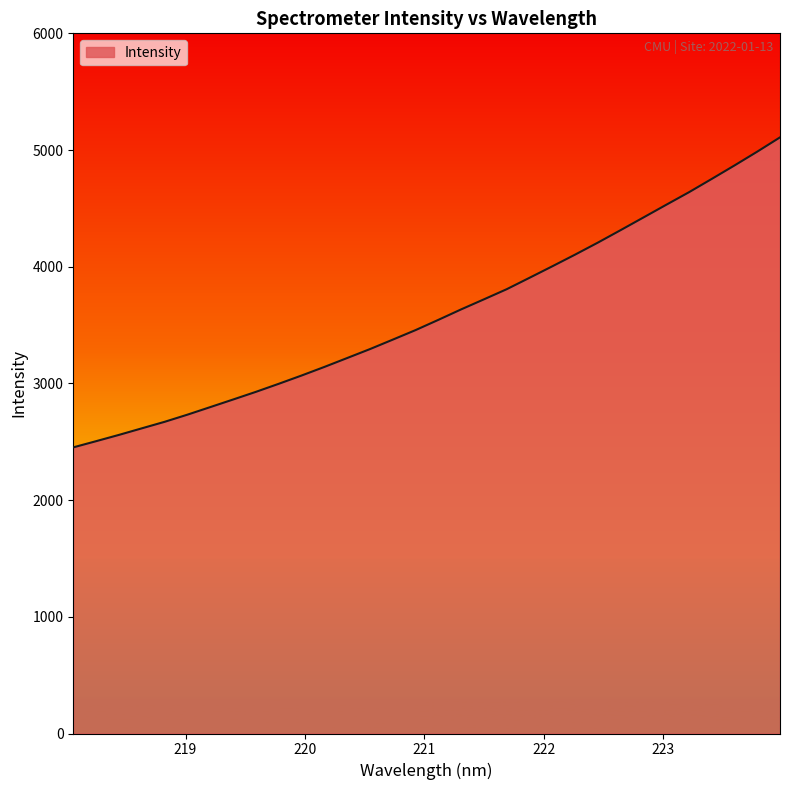

What is the minimum value shown in the chart?

2452.0